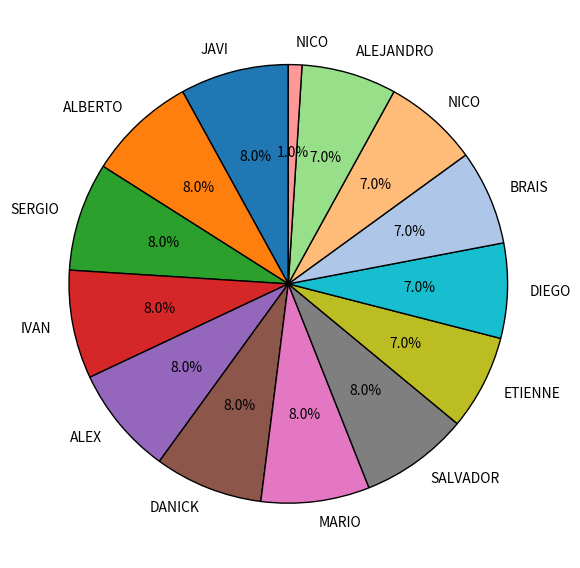

Does any single category account for the majority?

No